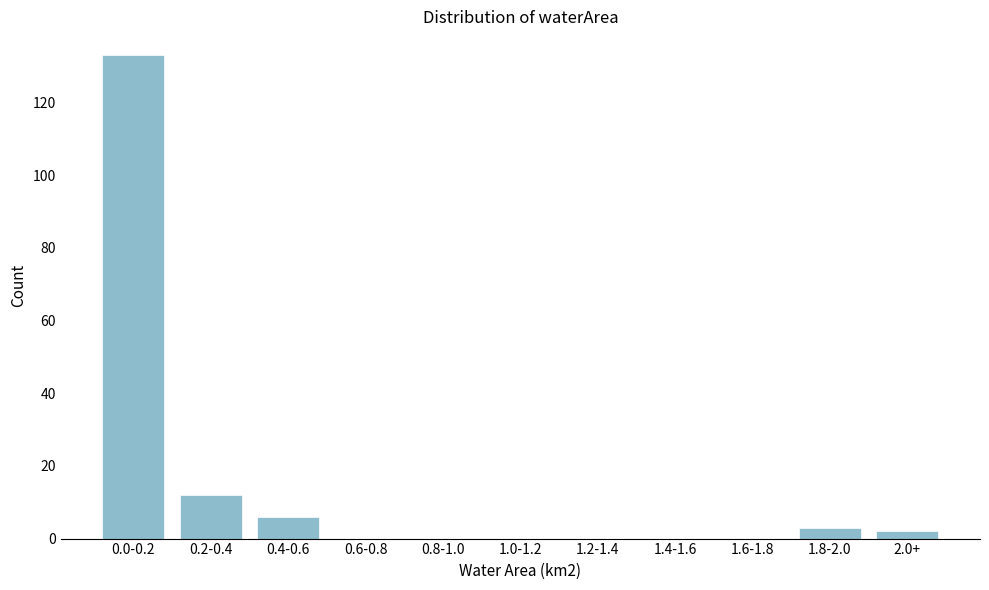

Reading left to right, transcribe all the data shown in this chart.

0.0-0.2=133	0.2-0.4=12	0.4-0.6=6	0.6-0.8=0	0.8-1.0=0	1.0-1.2=0	1.2-1.4=0	1.4-1.6=0	1.6-1.8=0	1.8-2.0=3	2.0+=2